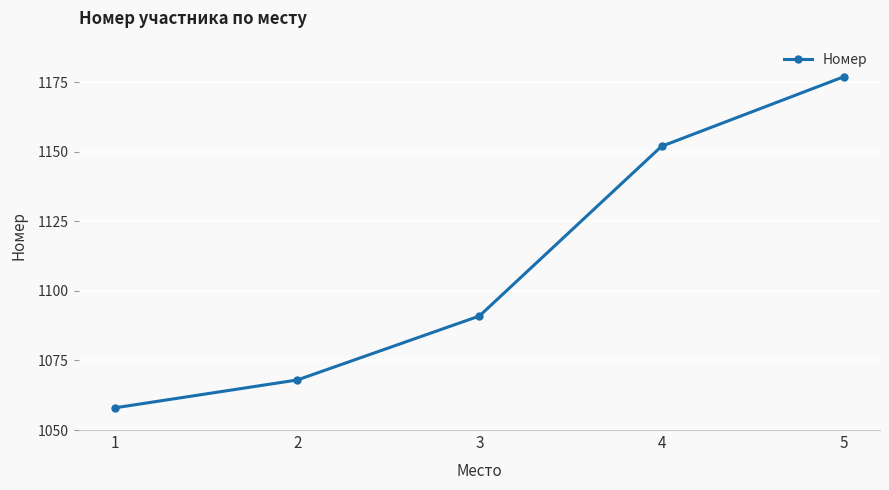

What is the value of the 5th point from the left?

1177